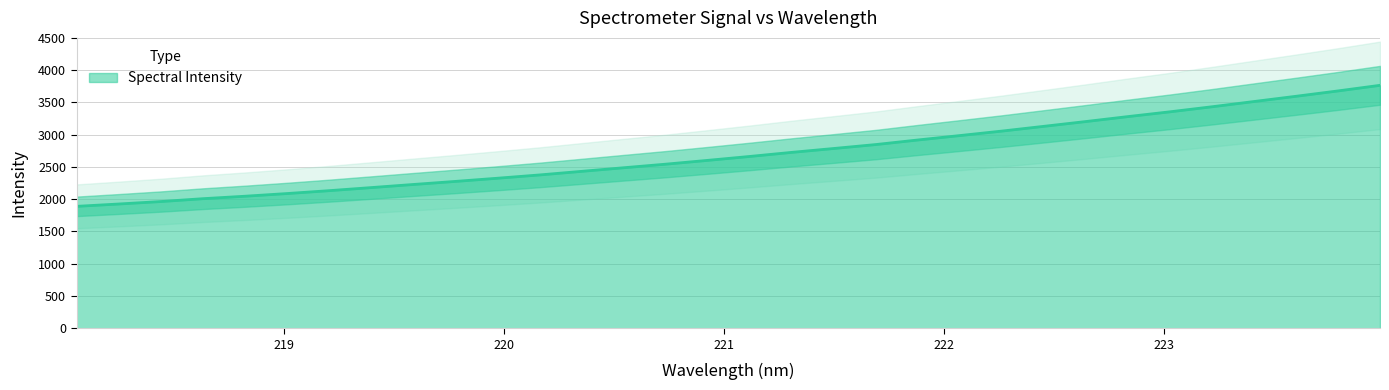

Between 218.8244 and 223.2172, which is larger?

223.2172